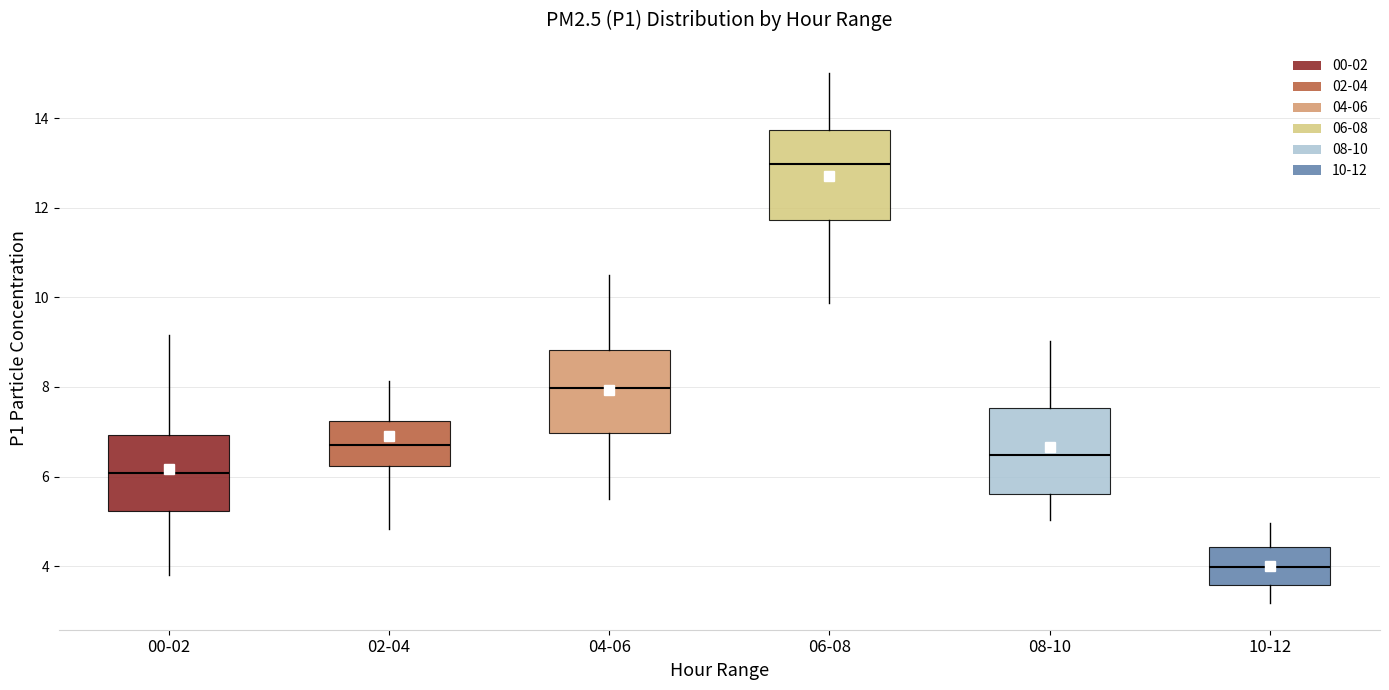

Where does the median line of the box for 08-10 sit on the y-axis? The values are not printed on the chart, so give them approximately, as read against the axis.

6.4